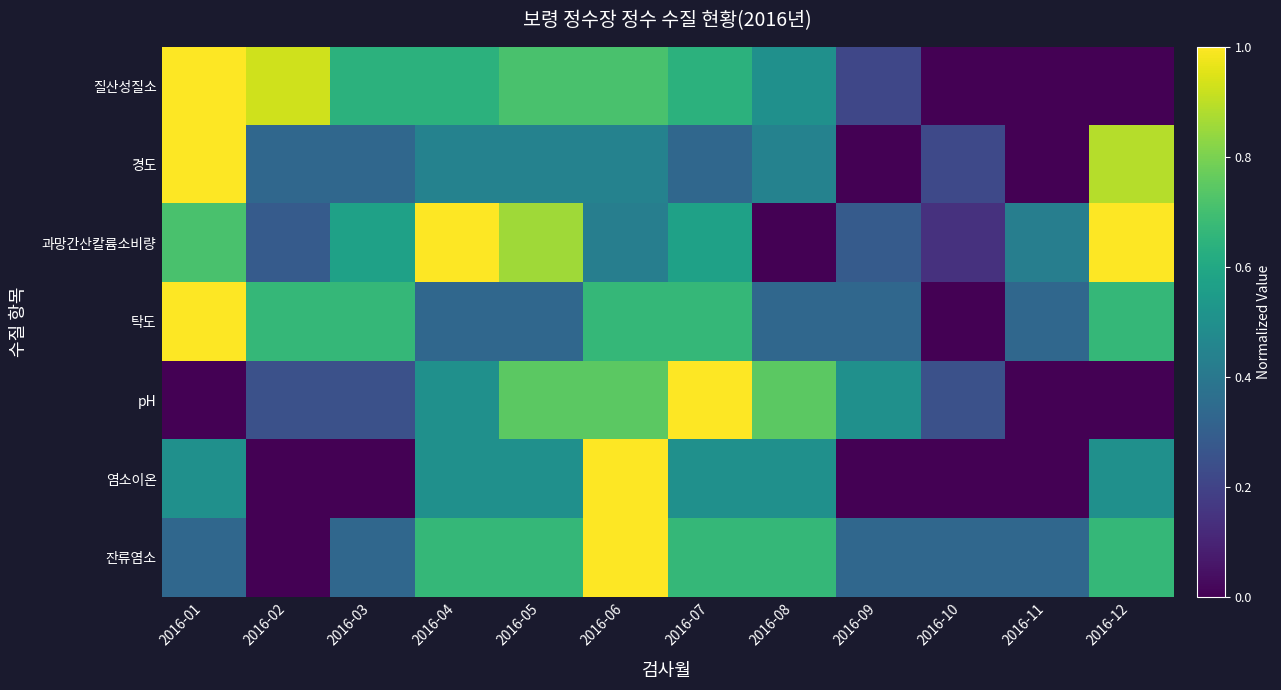

At which category is the sum across all series the highest?

2016-06